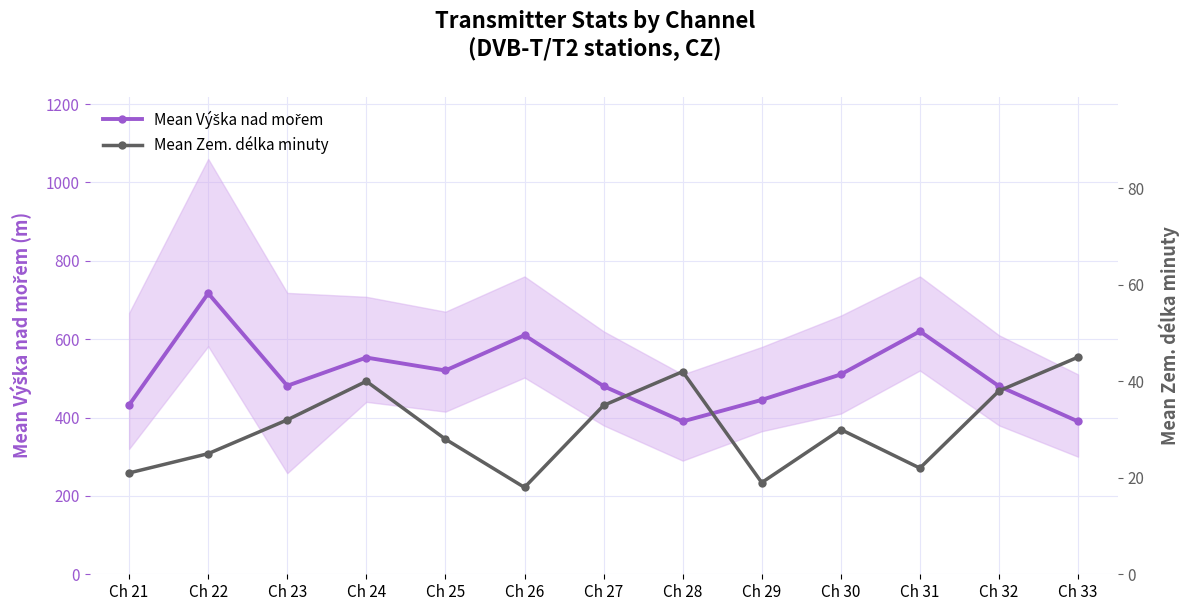

Reading right to left, what are all the values shown in this chart?

Mean Výška nad mořem: Ch 33=390	Ch 32=480	Ch 31=620	Ch 30=510	Ch 29=445	Ch 28=390	Ch 27=480	Ch 26=610	Ch 25=520	Ch 24=553	Ch 23=481	Ch 22=717	Ch 21=432
Mean Zem. délka minuty: Ch 33=45	Ch 32=38	Ch 31=22	Ch 30=30	Ch 29=19	Ch 28=42	Ch 27=35	Ch 26=18	Ch 25=28	Ch 24=40	Ch 23=32	Ch 22=25	Ch 21=21